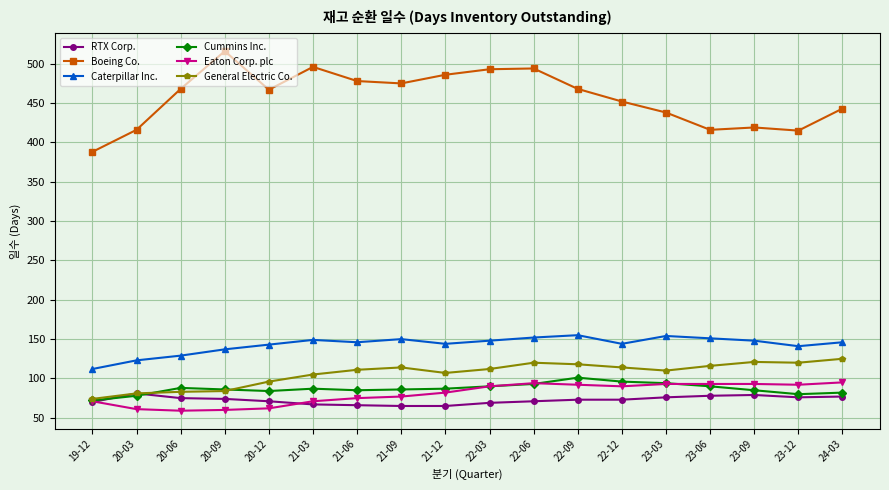

What value does the Eaton Corp. plc series have at 20-03, to the nearest 5?

60